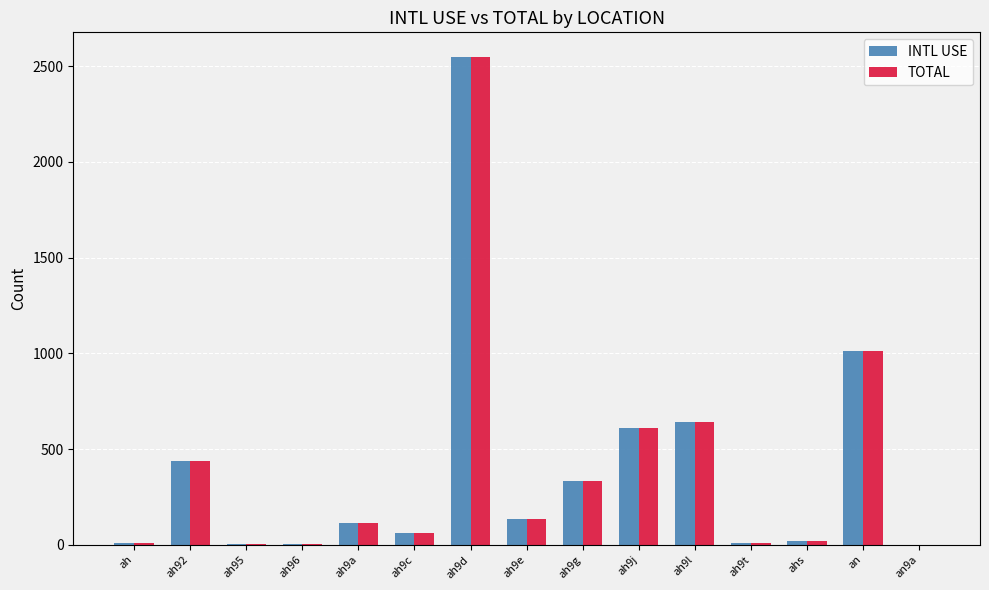

What is the approximate value of TOTAL at ah?

7